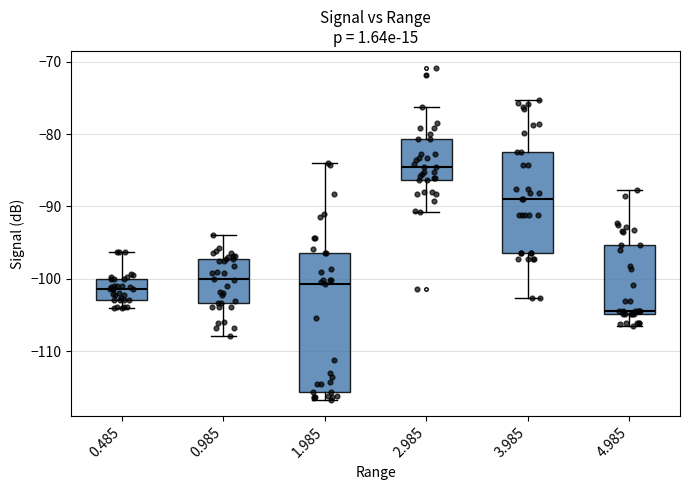

Comparing the boxes themselves (not the whiskers), which one is the tallest?

1.985